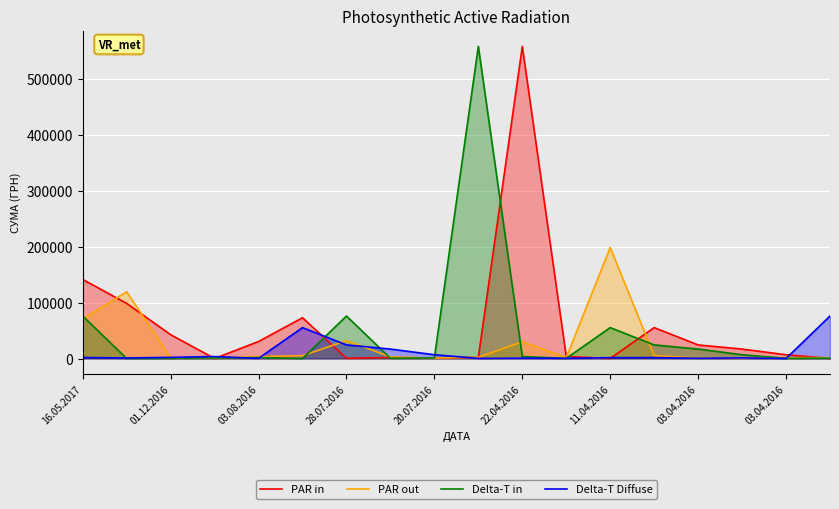

Does the chart display data point markers on the line(s)?

No